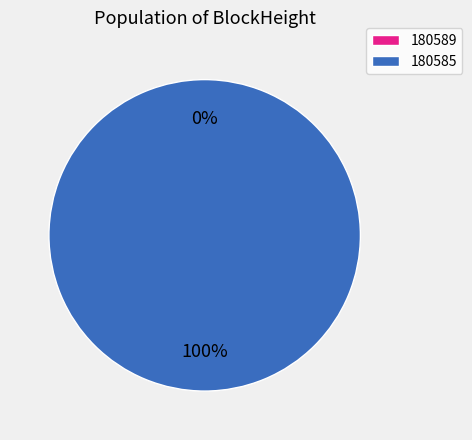

Which slice represents more than half of the pie?

180585